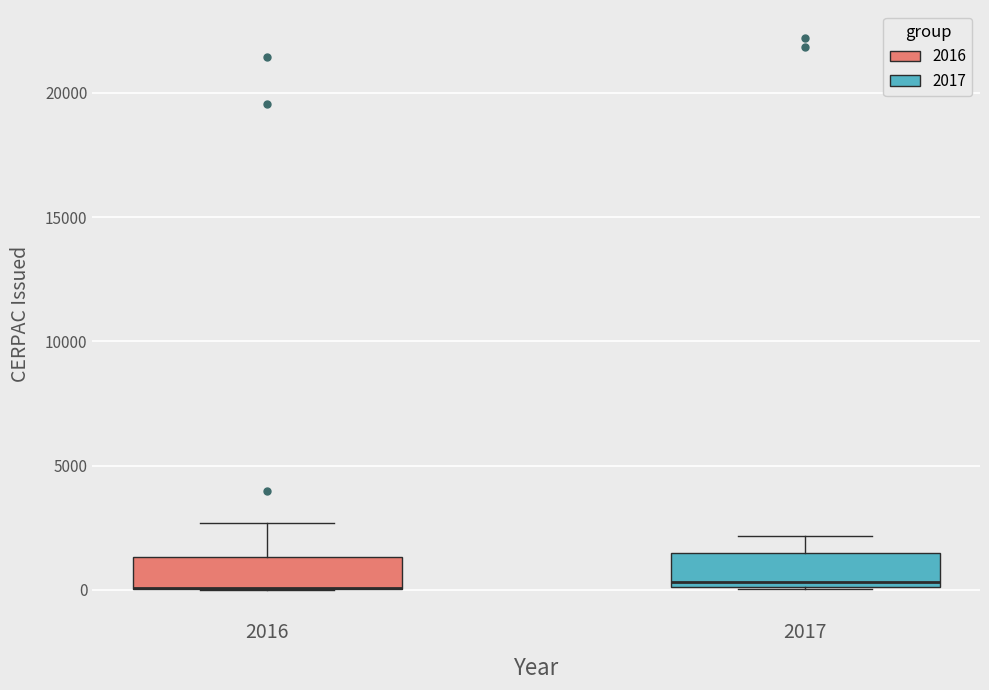

Reading left to right, transcribe this box plot: for each box, give where its median line is, the range the box spans, and where its two whiskers end, as read against the y-axis. The values are not printed on the chart, so give them approximately, as read against the axis.

2016: median 0 (drawn on the box's lower edge), box 0 to 1500, whiskers 0 to 2500
2017: median 500, box 0 to 1500, whiskers 0 to 2000